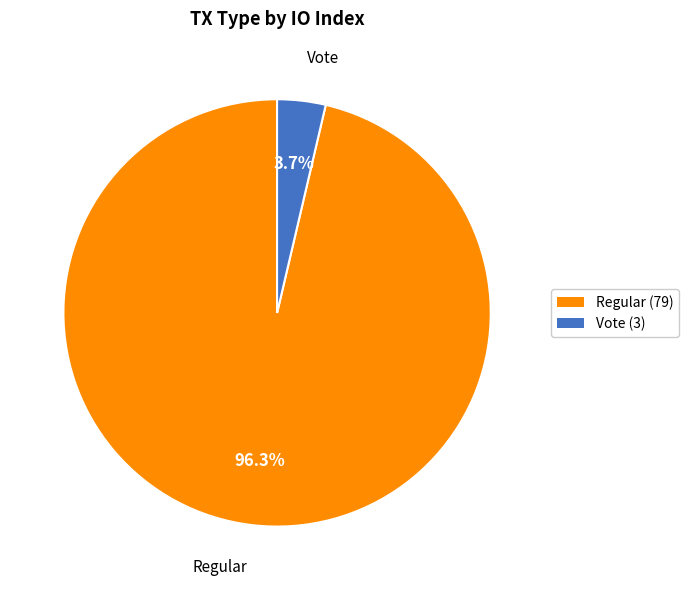

What percentage is the Vote slice, to the nearest percent?

4%